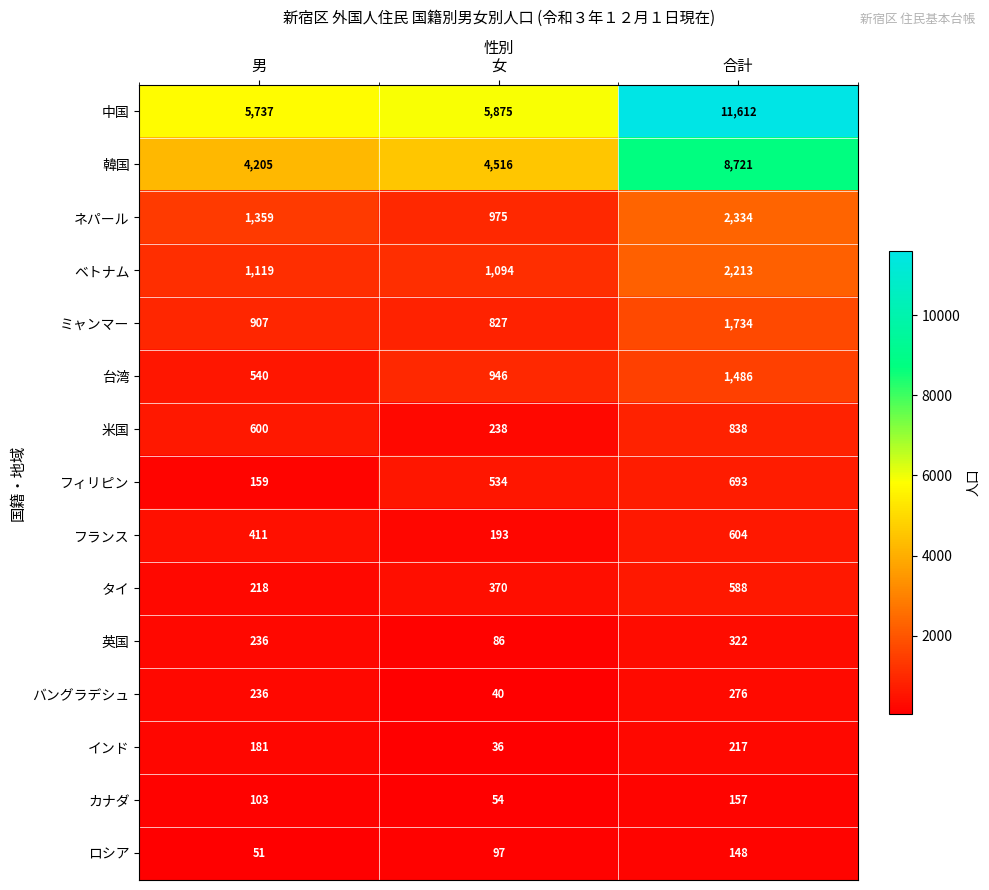

What is the total value across all series at 女?

15881